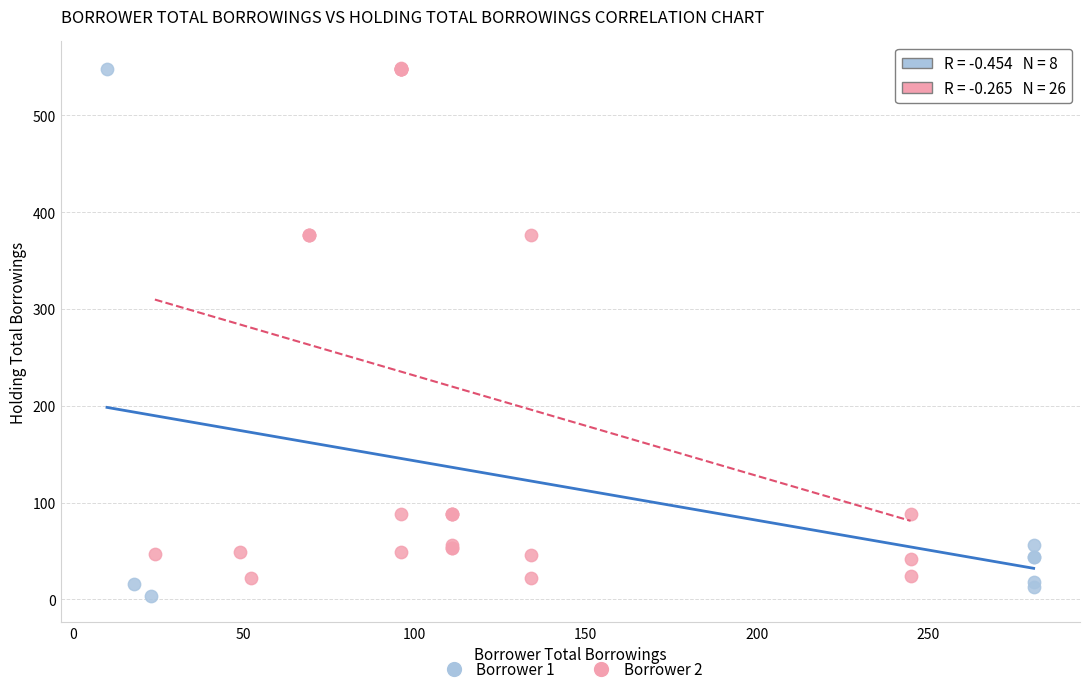

What are all the series names shown in the legend?

Borrower 1, Borrower 2